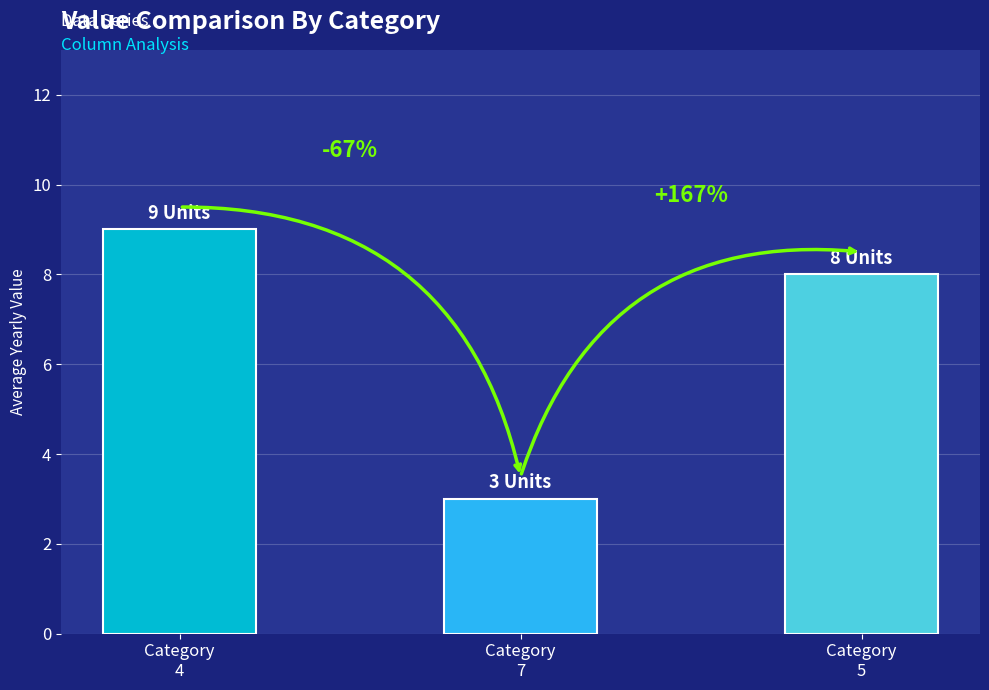

What is the difference between the values at Category
5 and Category
7?

5